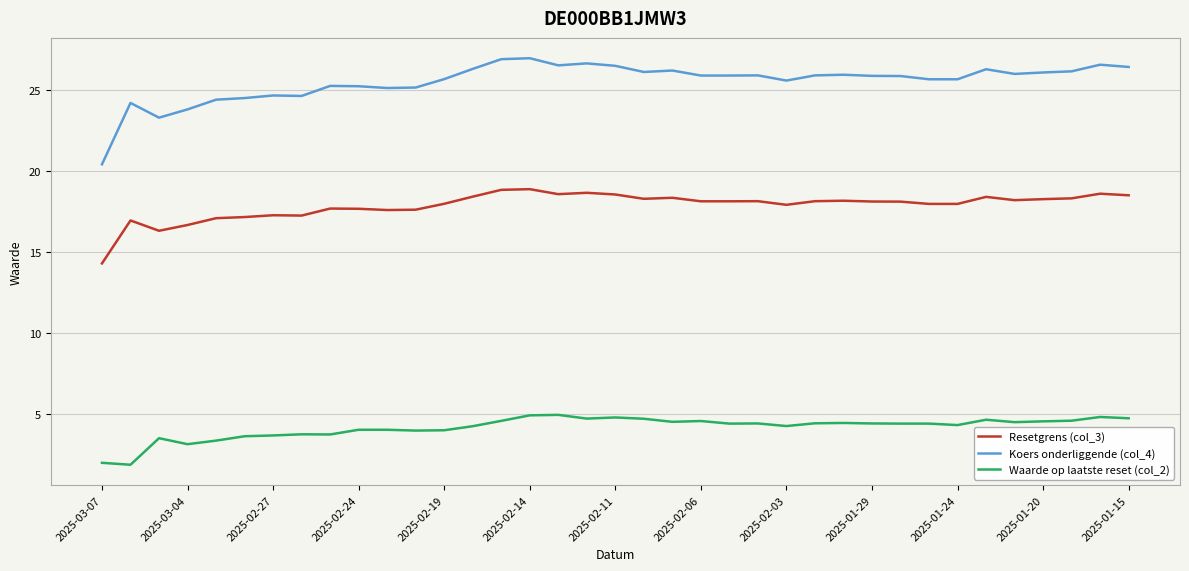

What is the difference between the maximum and minimum values in the Resetgrens (col_3) series?

4.6